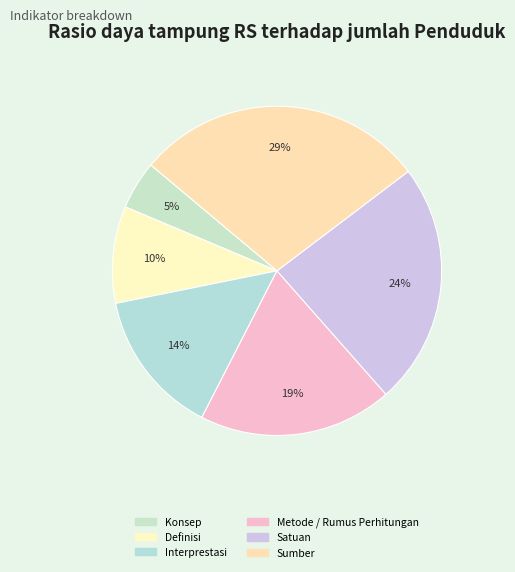

The Interprestasi slice represents 22% of the pie. True or false?

False